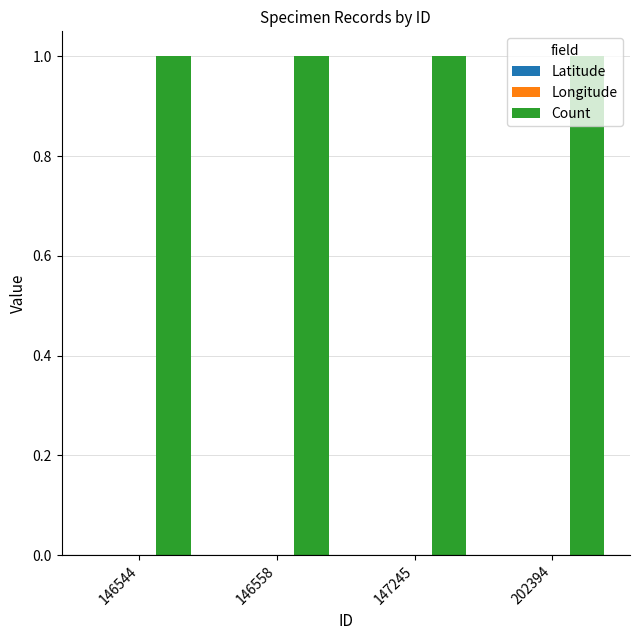

Which category has the lowest value in the Longitude series?

146544